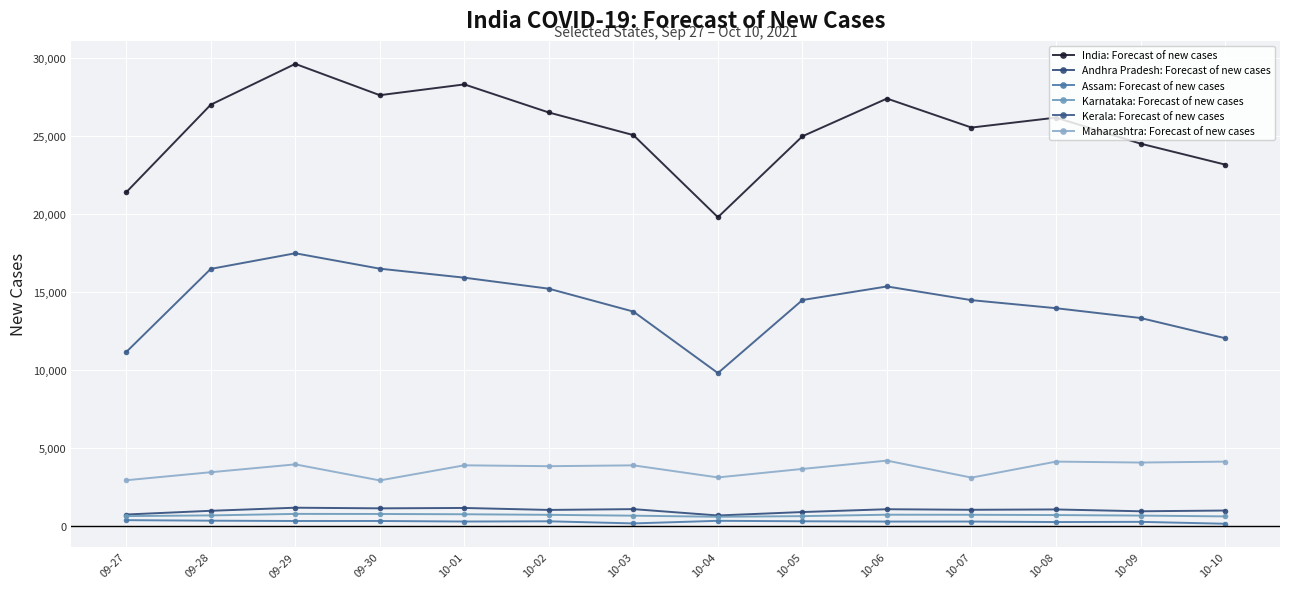

What is the total value across all series at 10-02?

47702